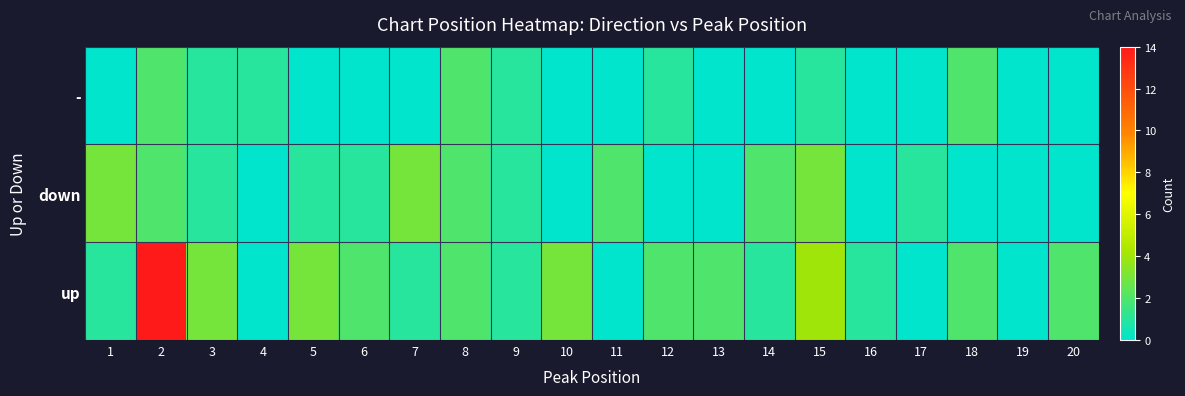

Rank the series by their average value, from lowest to highest.

-, down, up